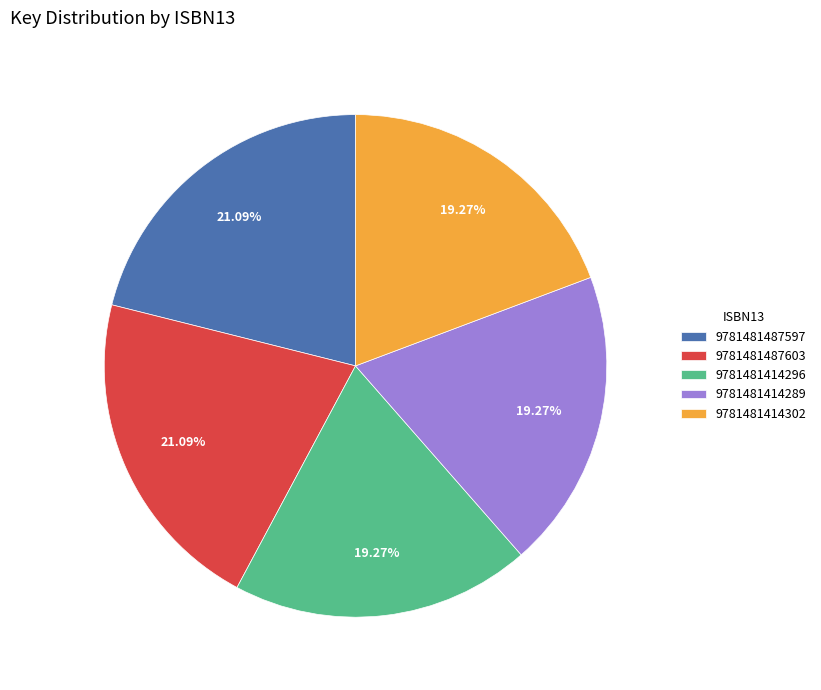

What percentage is NOT represented by 9781481487597?

78.9%